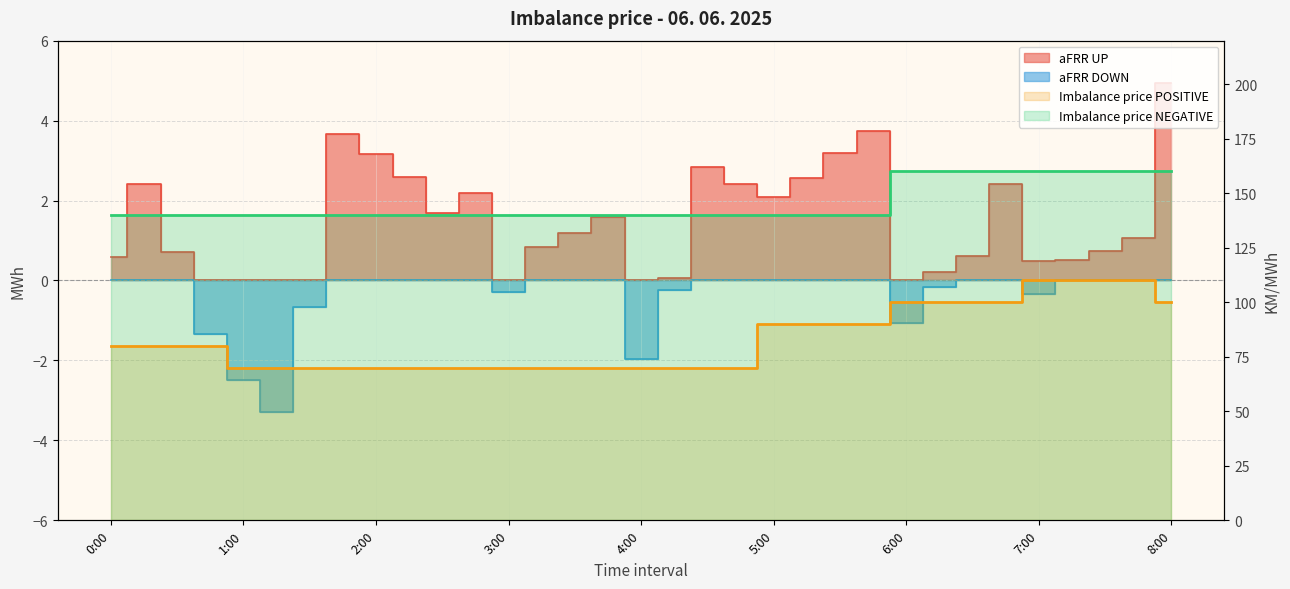

Does the chart have visible grid lines?

Yes